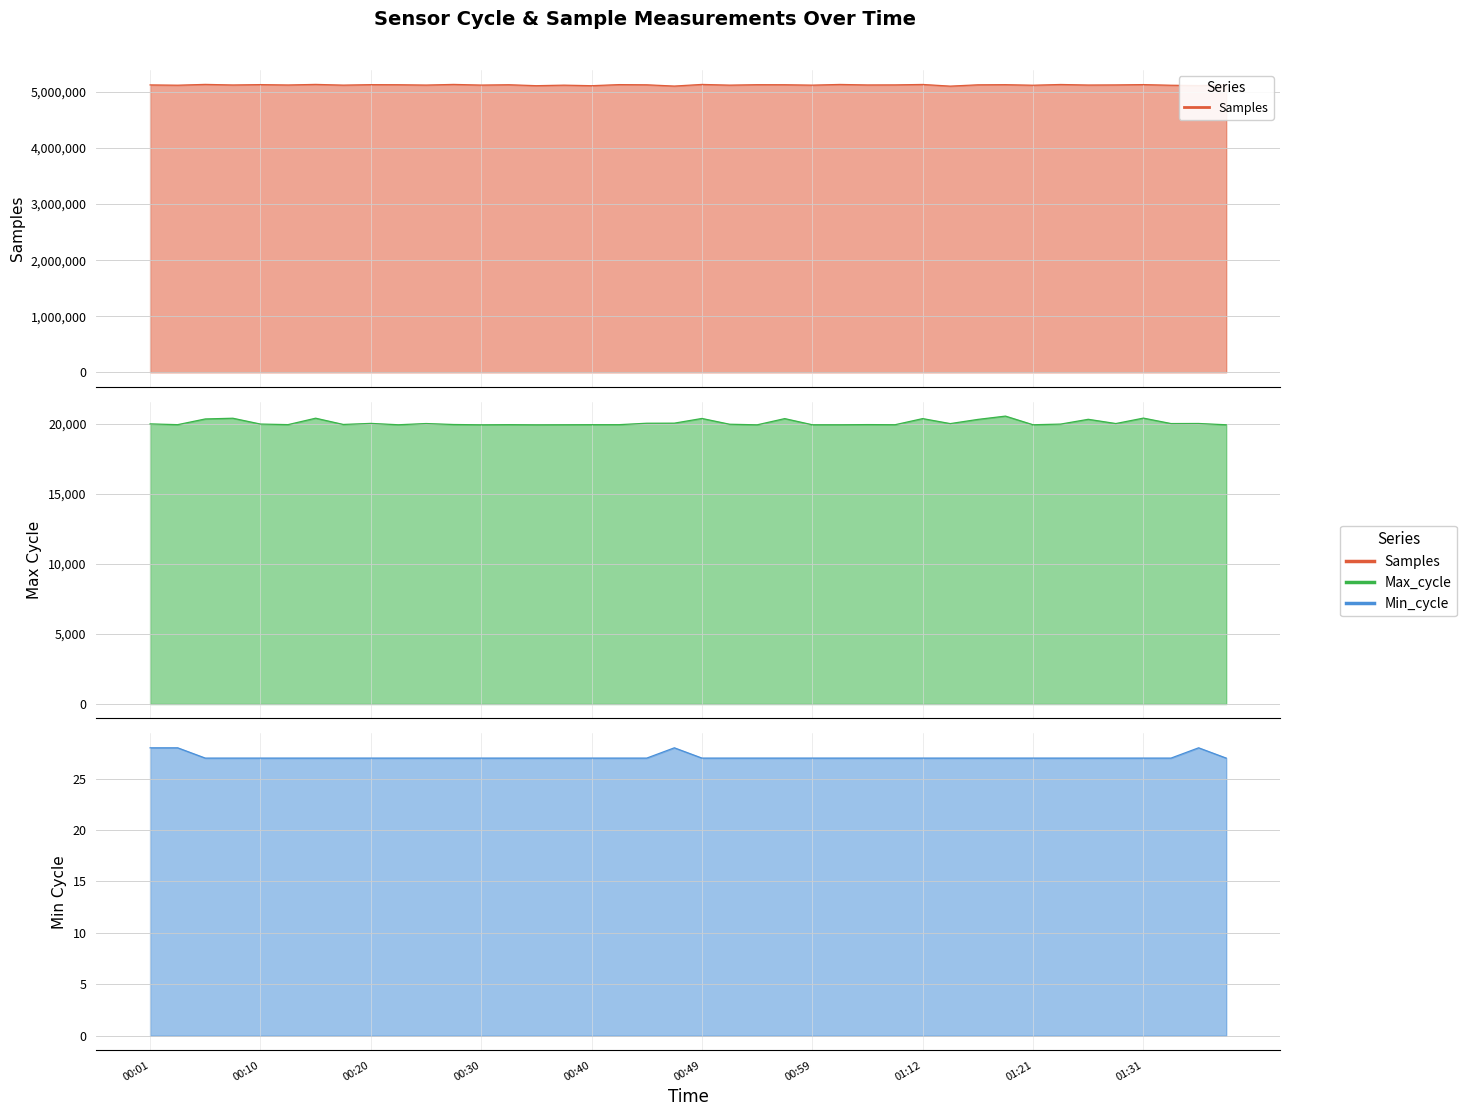

At which category is the sum across all series the highest?

00:06